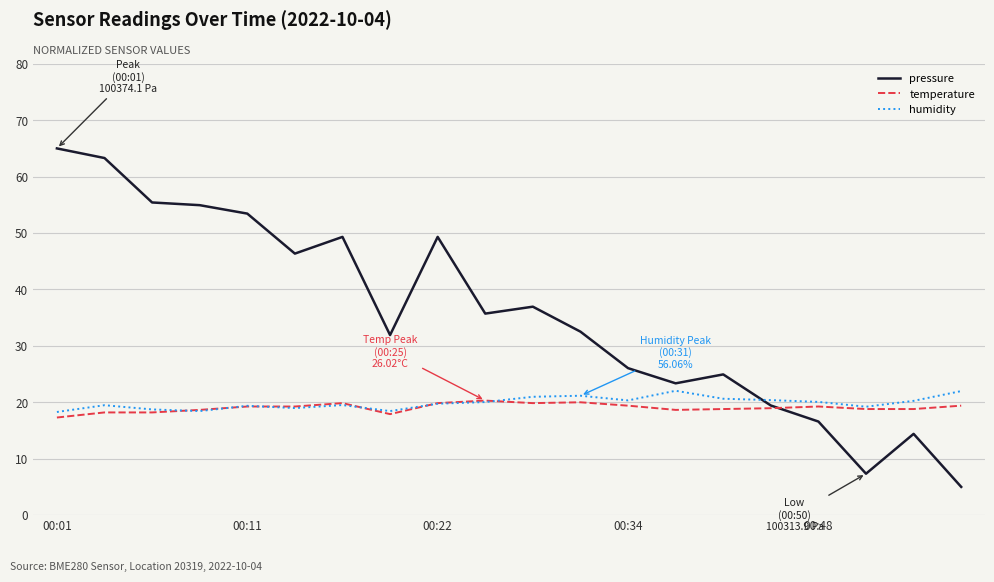

What is the average value of the pressure series?

35.6